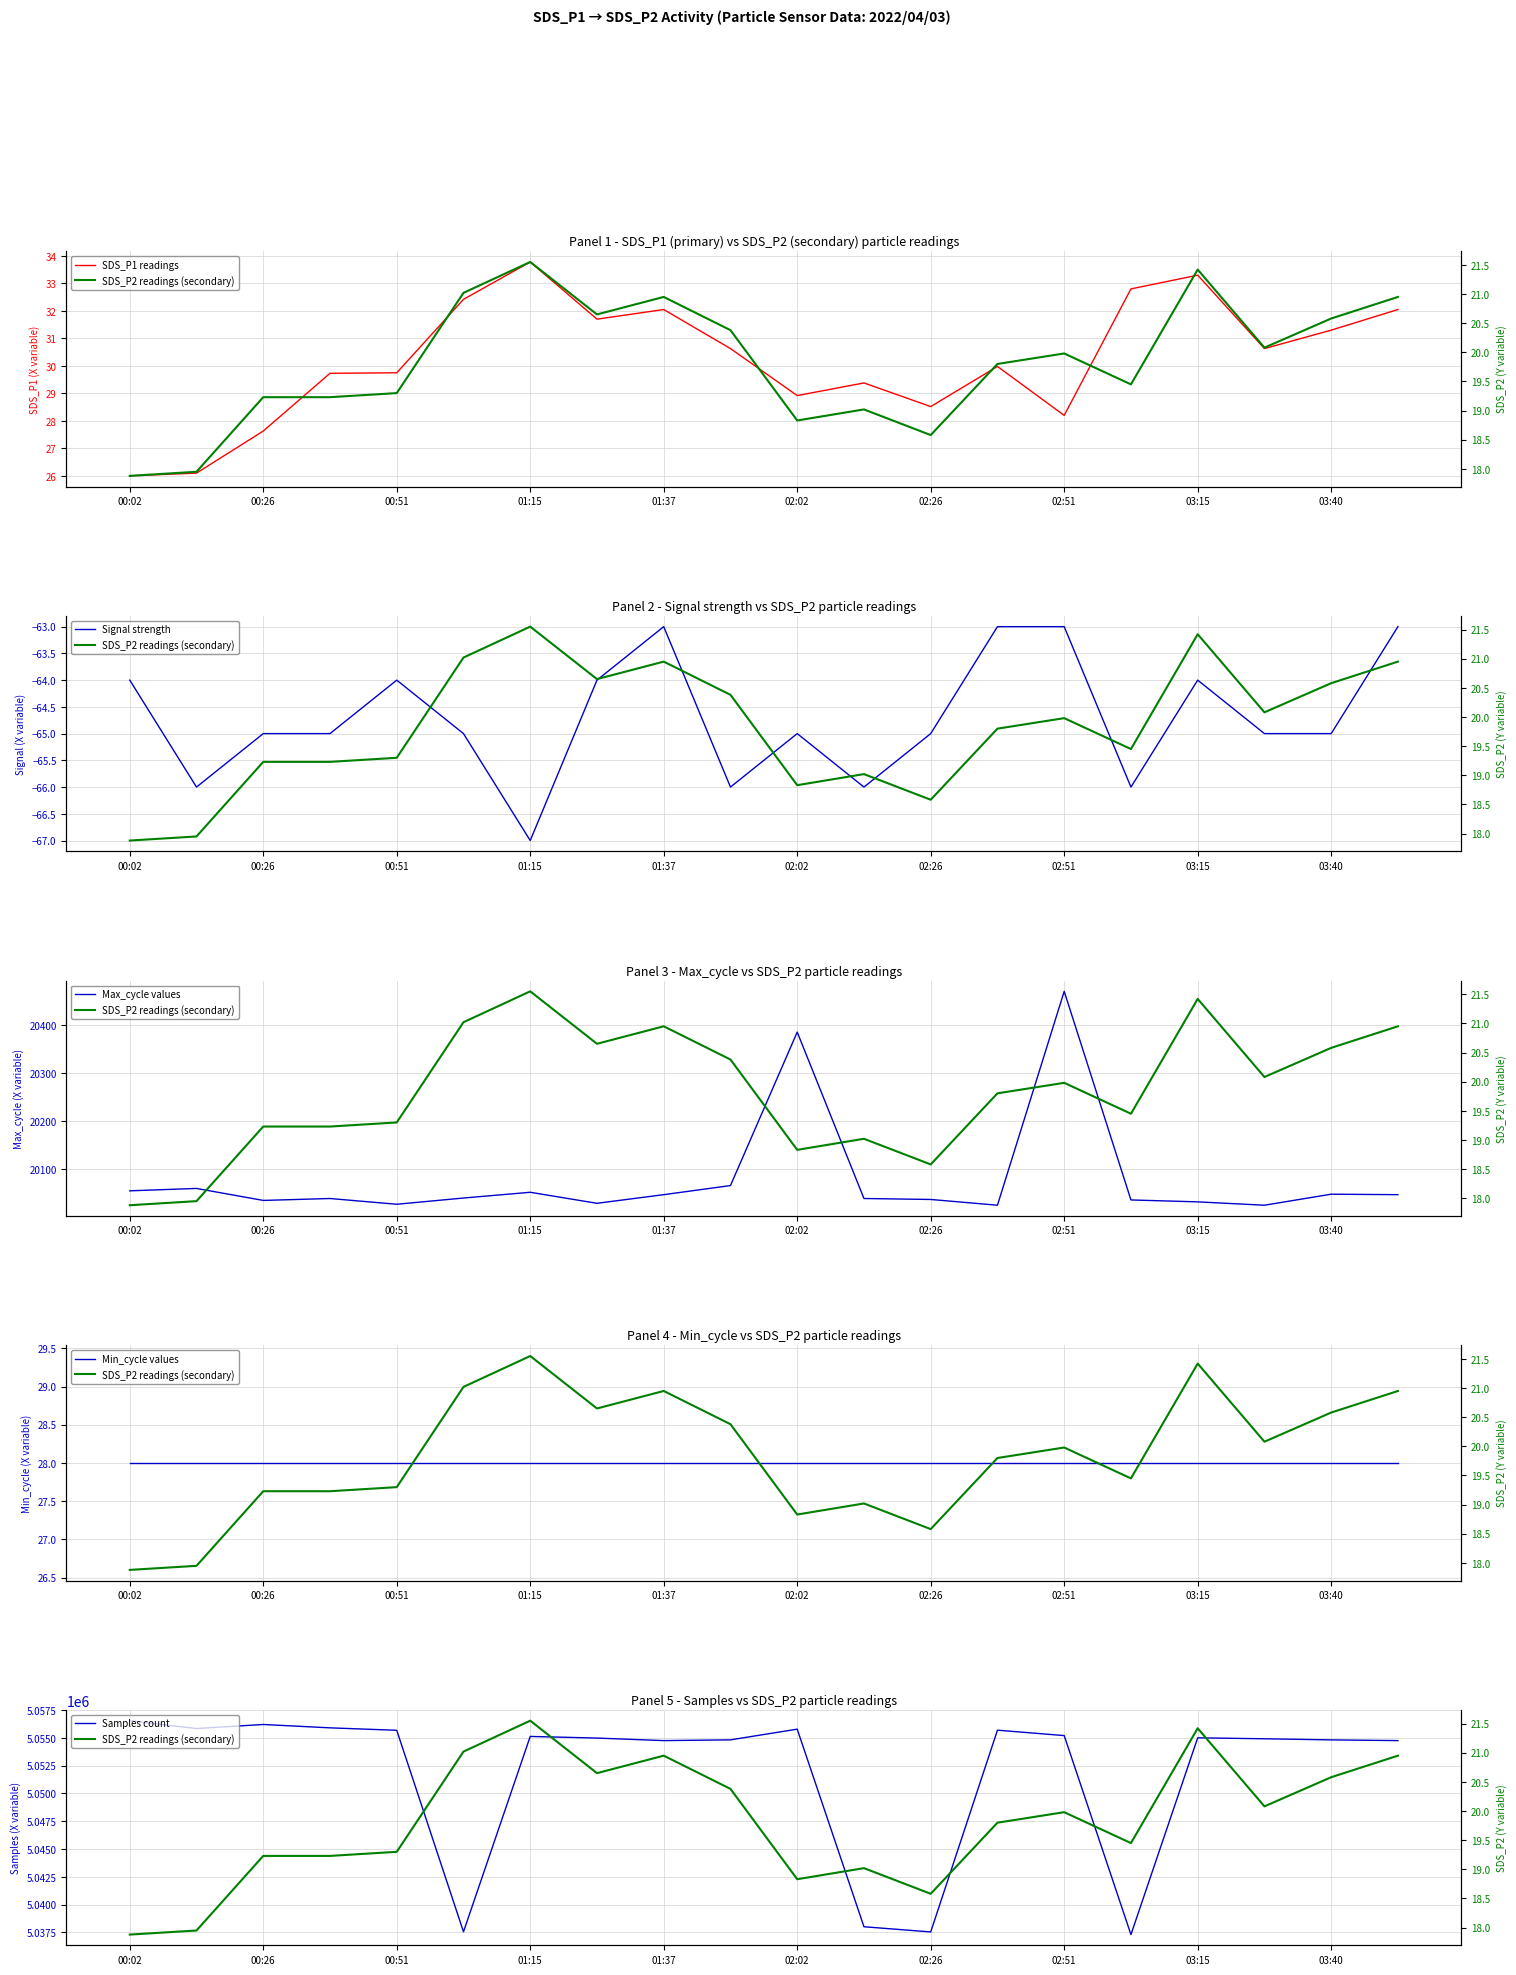

The Samples count series shows 5054817.0 at 03:40. True or false?

True